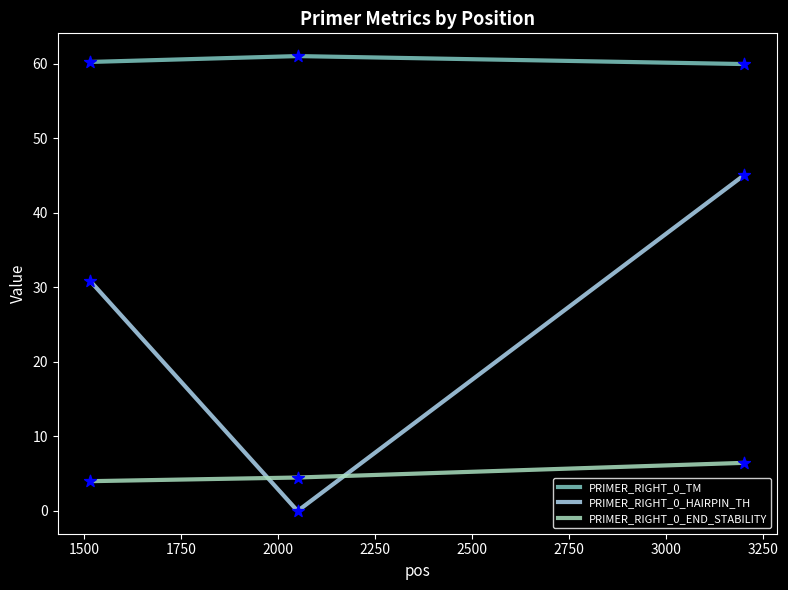

Which series has the largest total across all categories?

PRIMER_RIGHT_0_TM